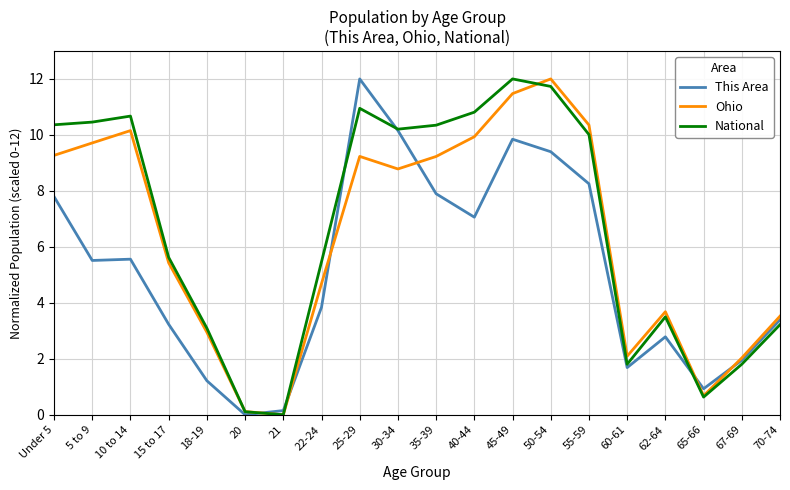

Between 10 to 14 and 30-34, which series saw the biggest shift?

This Area